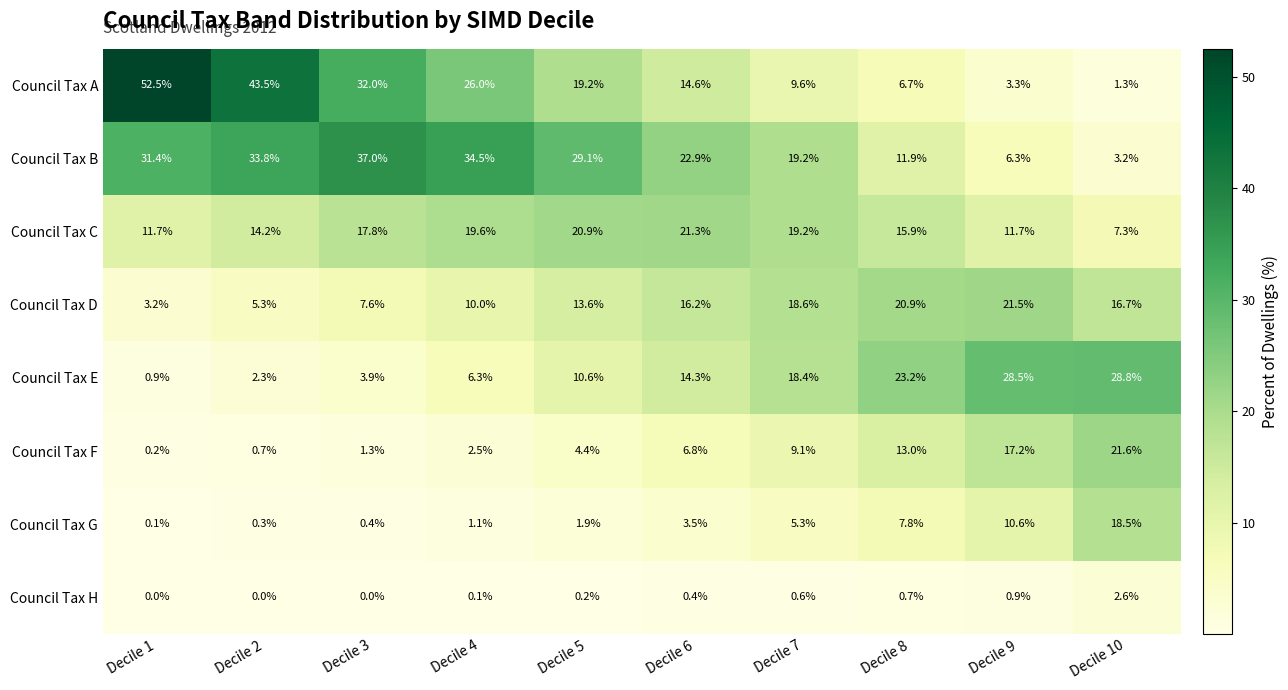

Which series has the widest spread of values?

Council Tax A